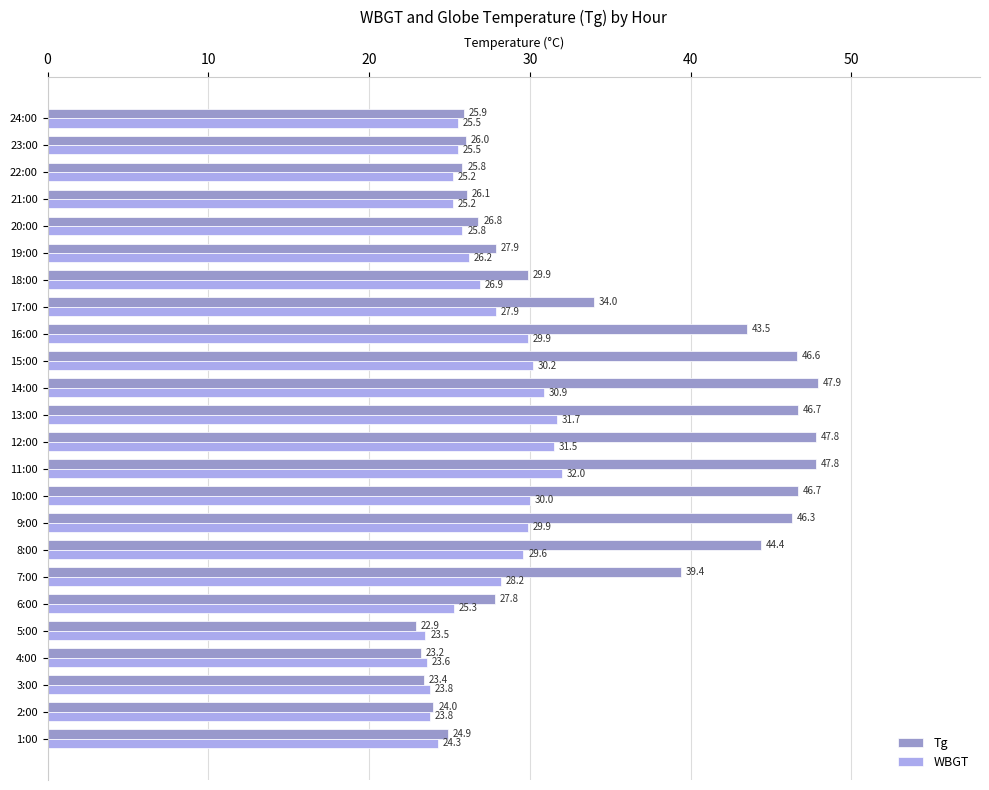

What is the average value of the Tg series?

34.4